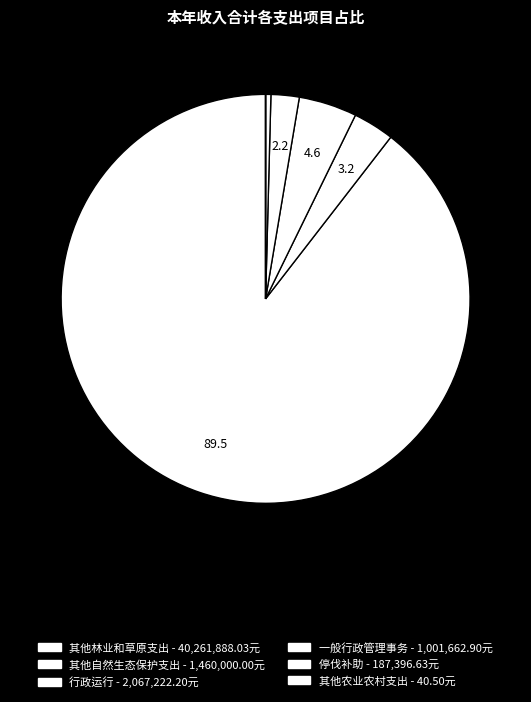

Combined, do 其他农业农村支出 and 其他林业和草原支出 account for over 50%?

Yes